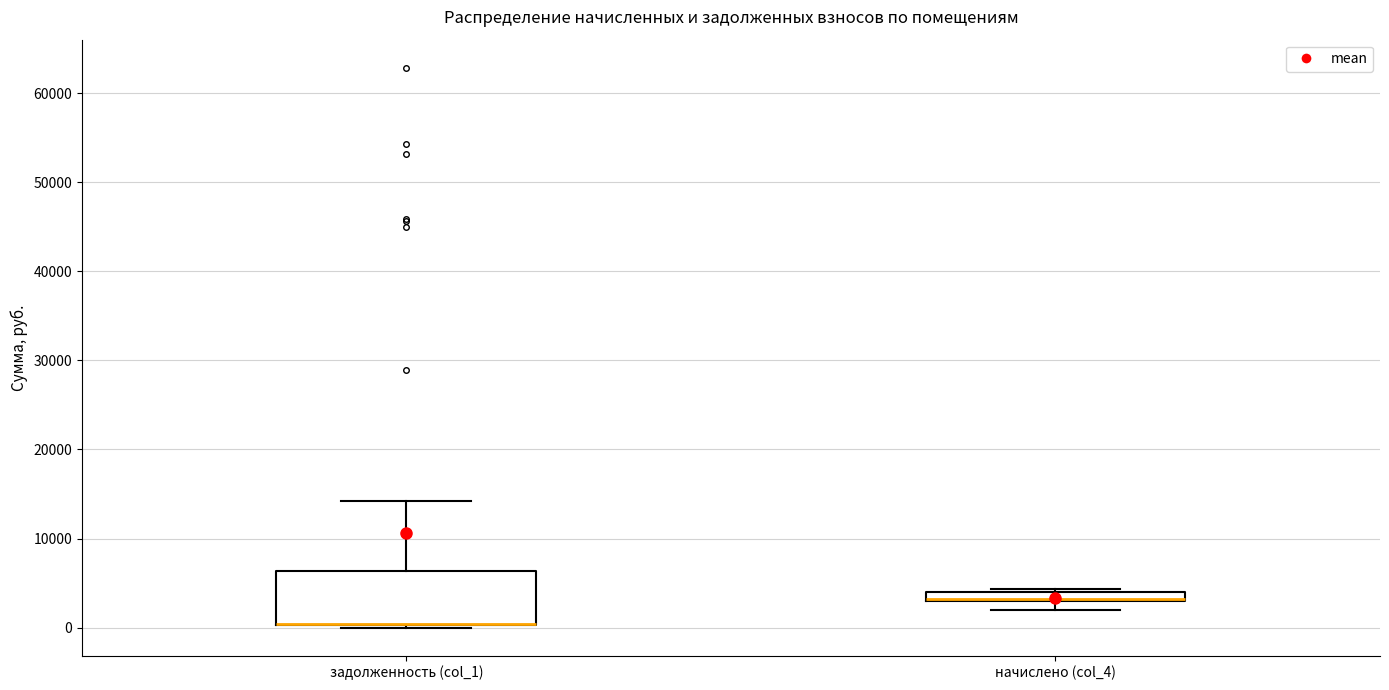

Where is the lower edge of the box for начислено (col_4) on the y-axis? The values are not printed on the chart, so give them approximately, as read against the axis.

3000